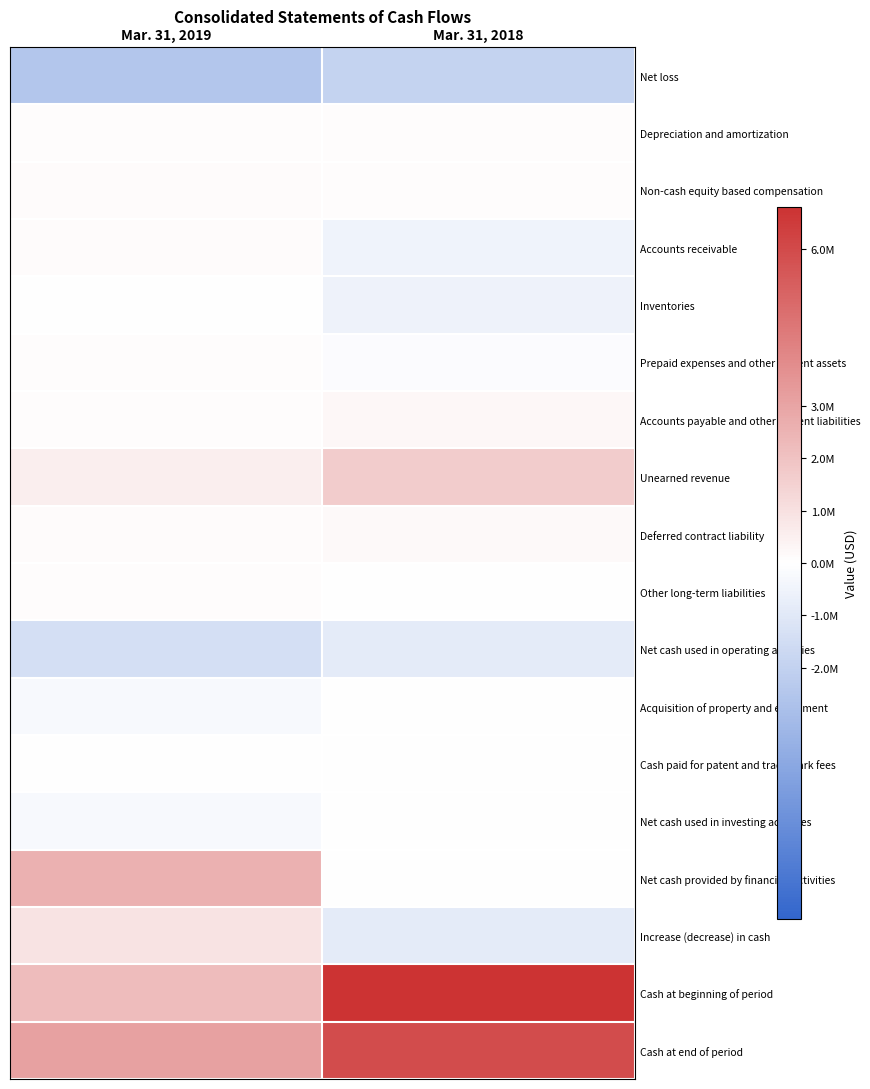

List the series in order of their peak value, lowest first.

Net loss, Net cash used in operating activities, Net cash used in investing activities, Acquisition of property and equipment, Inventories, Cash paid for patent and trademark fees, Other long-term liabilities, Prepaid expenses and other current assets, Depreciation and amortization, Non-cash equity based compensation, Accounts receivable, Deferred contract liability, Accounts payable and other current liabilities, Increase (decrease) in cash, Unearned revenue, Net cash provided by financing activities, Cash at end of period, Cash at beginning of period